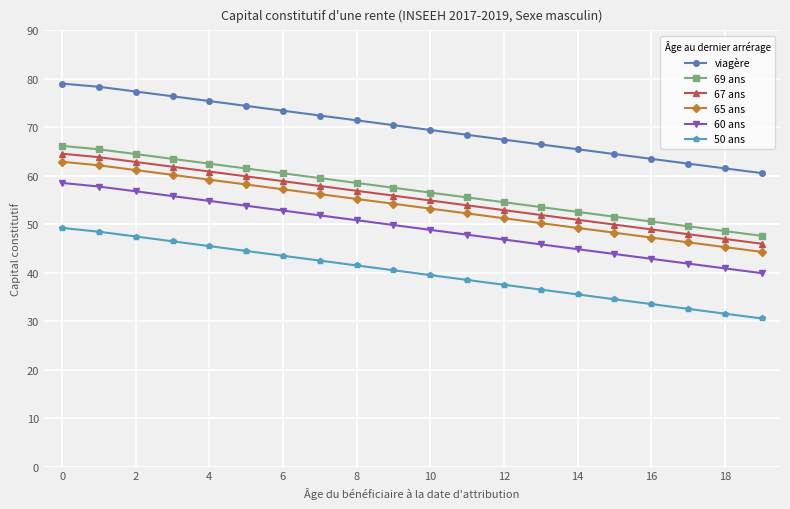

List the series in order of their peak value, highest first.

viagère, 69 ans, 67 ans, 65 ans, 60 ans, 50 ans